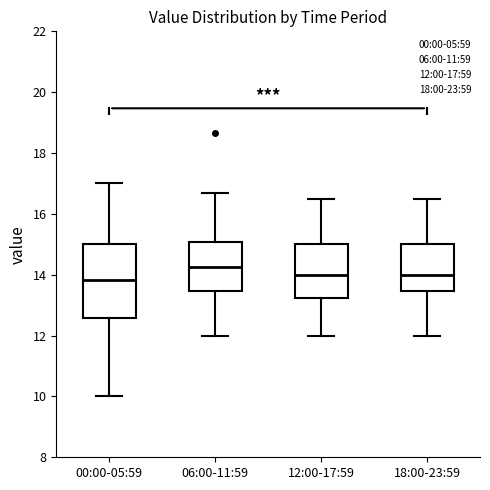

Reading left to right, read every box against the y-axis: the position of its median line, the range the box covers, and the ends of its whiskers. The values are not printed on the chart, so give them approximately, as read against the axis.

00:00-05:59: median 13.8, box 12.6 to 15.0, whiskers 10.0 to 17.0
06:00-11:59: median 14.2, box 13.4 to 15.0, whiskers 12.0 to 16.6
12:00-17:59: median 14.0, box 13.2 to 15.0, whiskers 12.0 to 16.6
18:00-23:59: median 14.0, box 13.4 to 15.0, whiskers 12.0 to 16.6